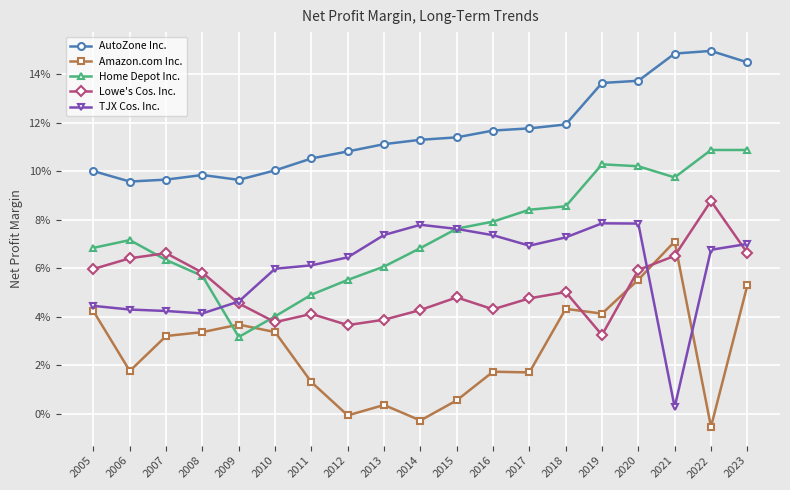

Is this an area chart (filled region under the line)?

No